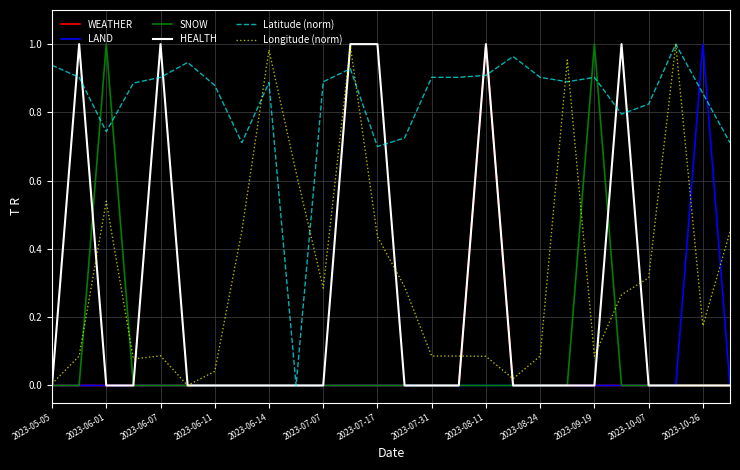

Which series has the largest total across all categories?

Latitude (norm)